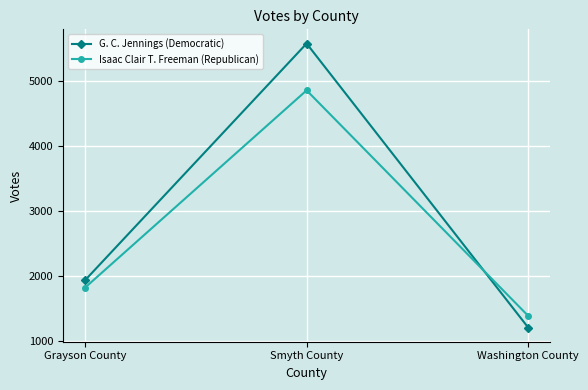

What are all the series names shown in the legend?

G. C. Jennings (Democratic), Isaac Clair T. Freeman (Republican)